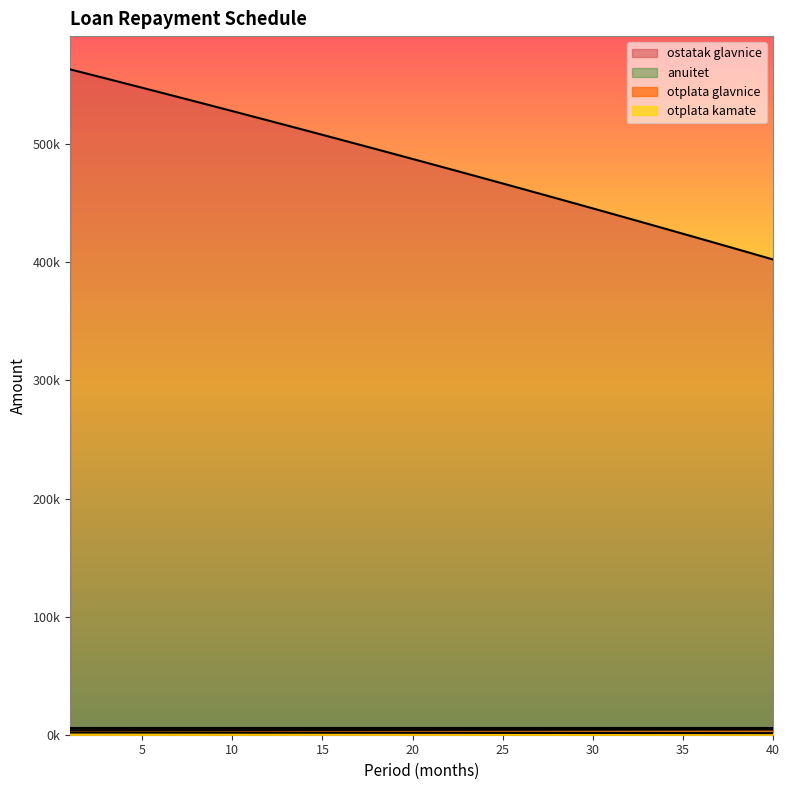

What is the difference between the second highest and minimum values in the otplata glavnice series?

513.8